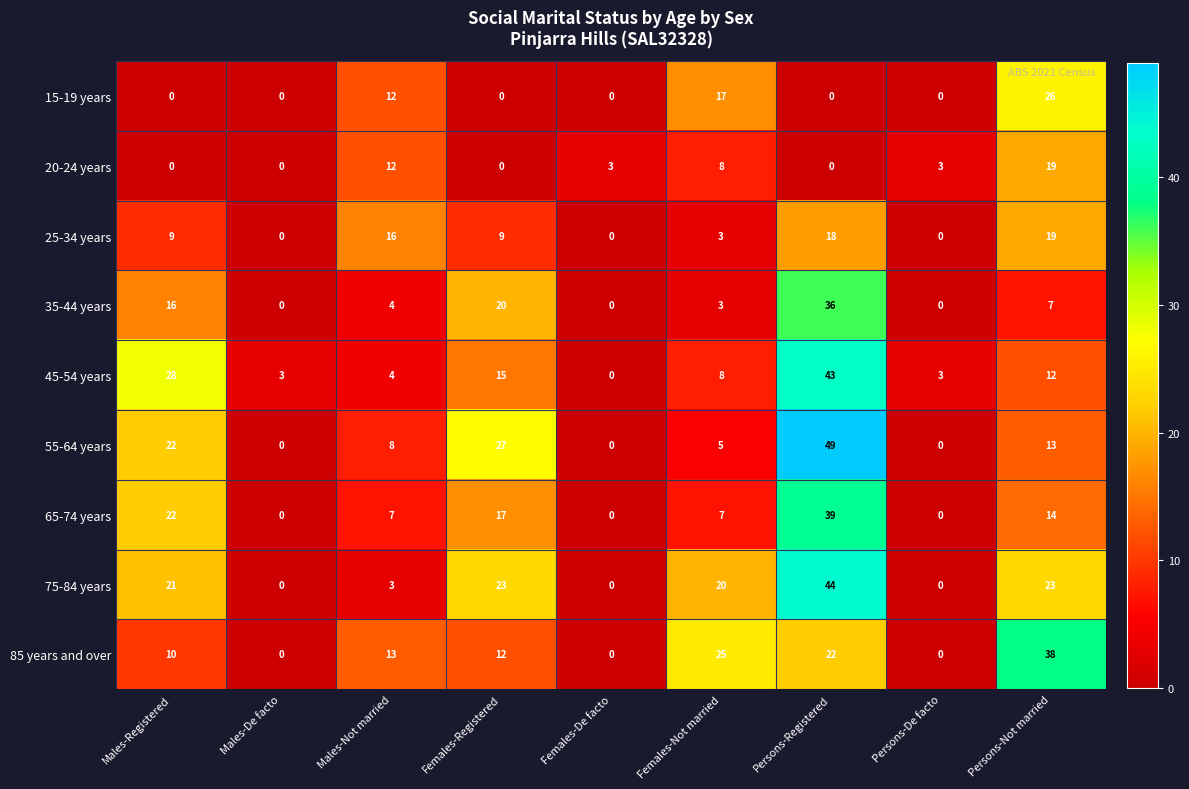

What is the average value of the 25-34 years series?

8